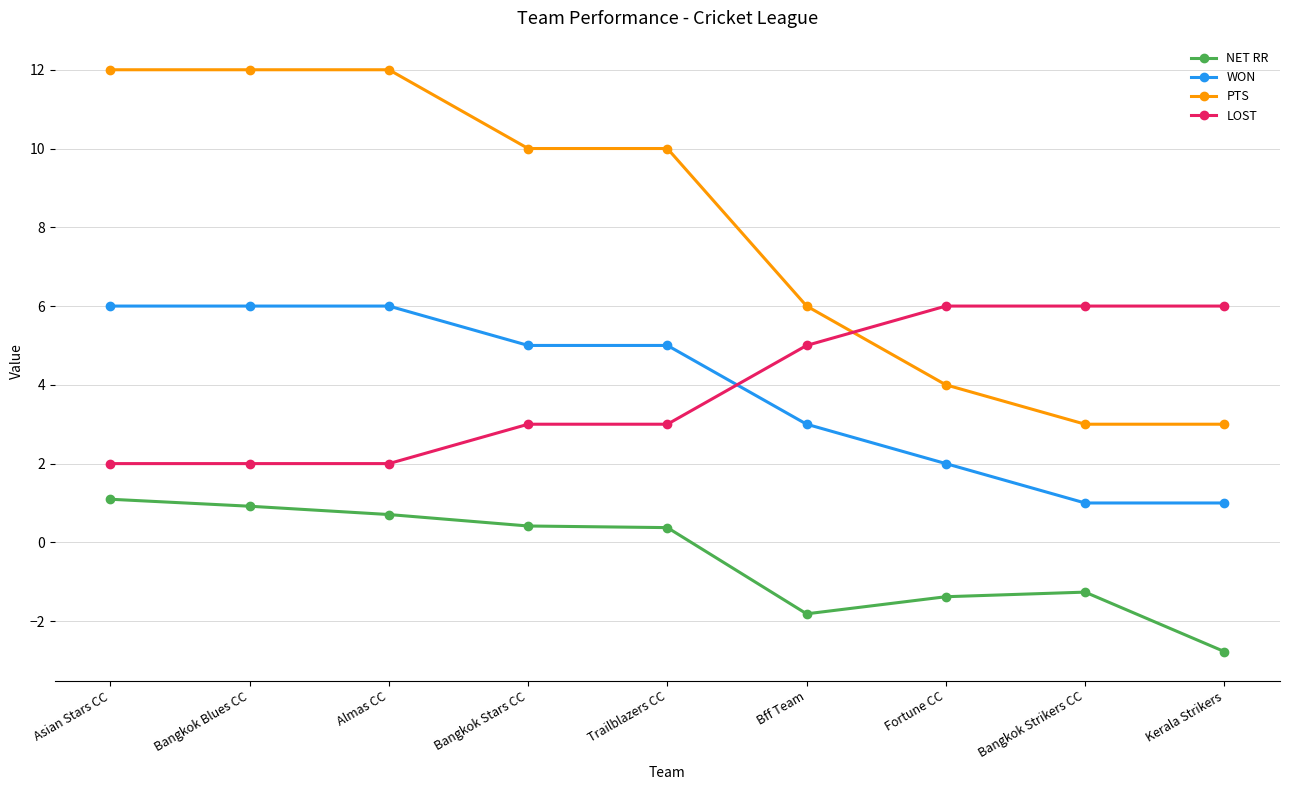

The LOST series shows 6.0 at Fortune CC. True or false?

True